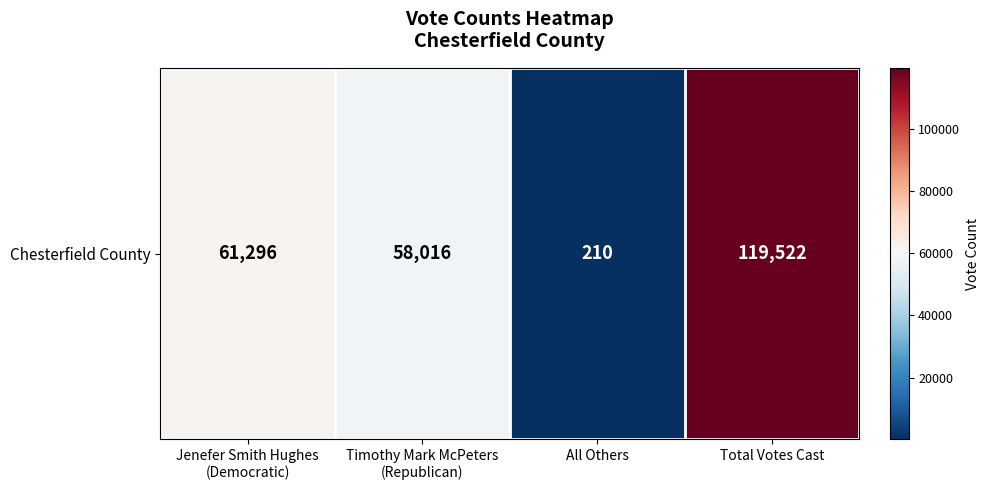

What is the ratio of the value at Total Votes Cast to the value at Jenefer Smith Hughes
(Democratic)?

1.9